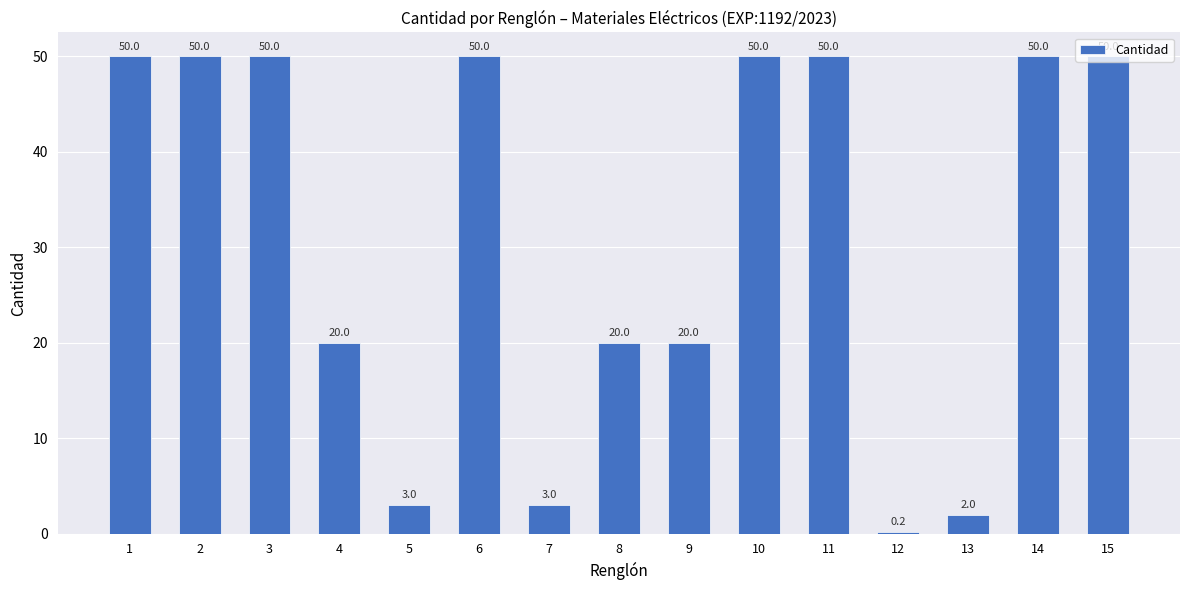

How many data points are less than 50?

7